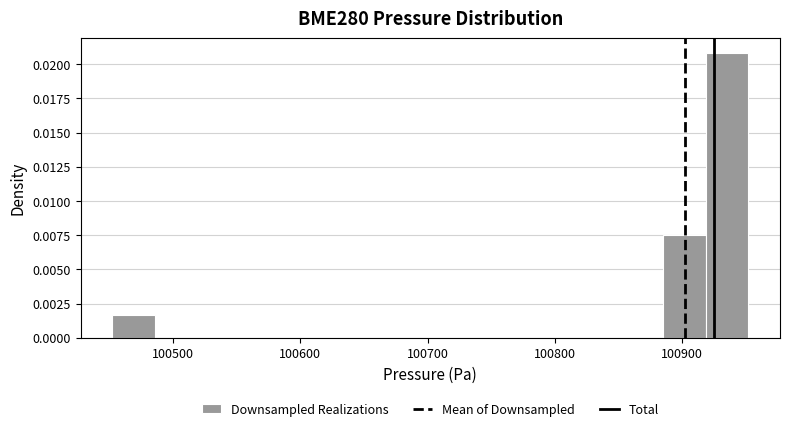

Read against the x-axis, roughly where is the centre of the tallest bar?

100940